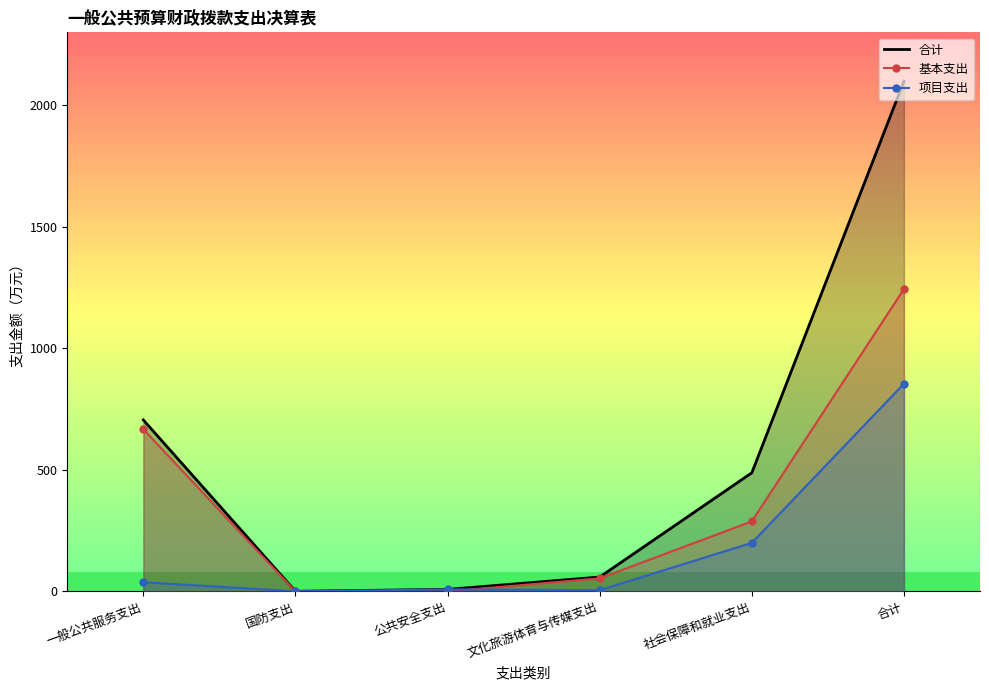

At which label does 项目支出 reach its minimum?

国防支出